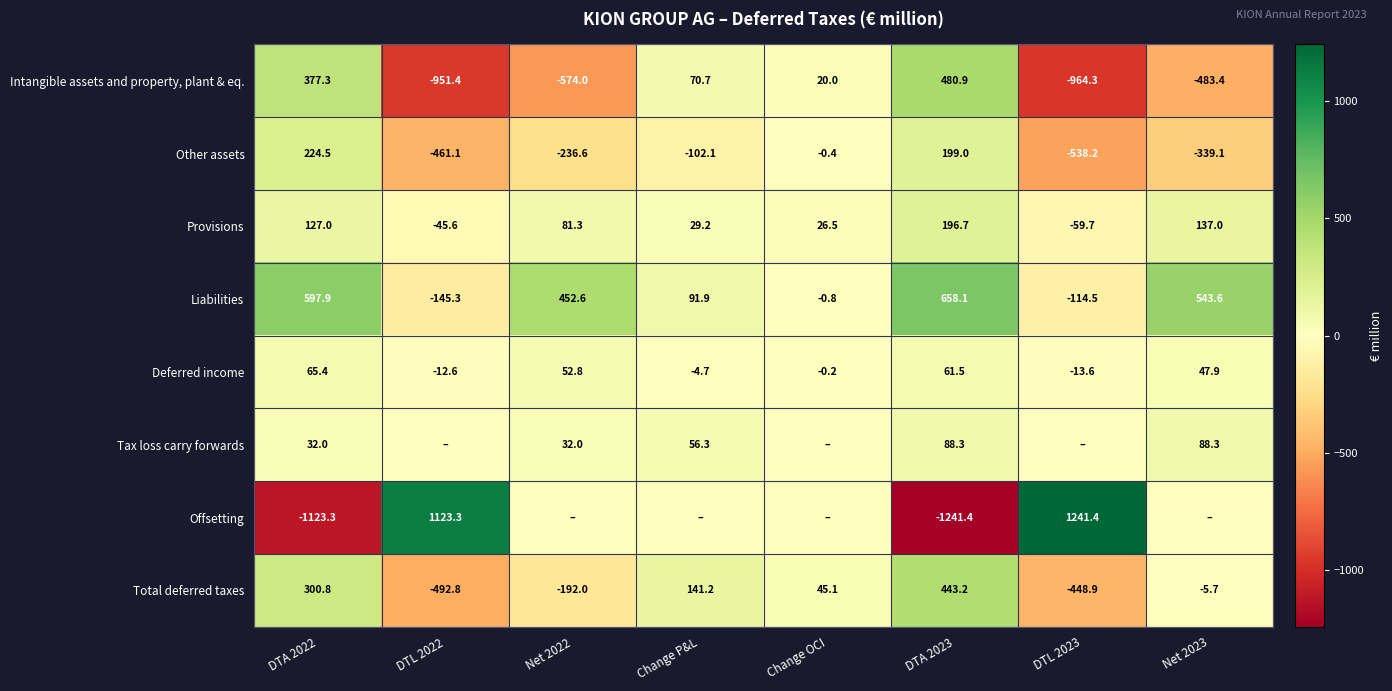

Where does the Deferred income series first go above 47?

DTA 2022